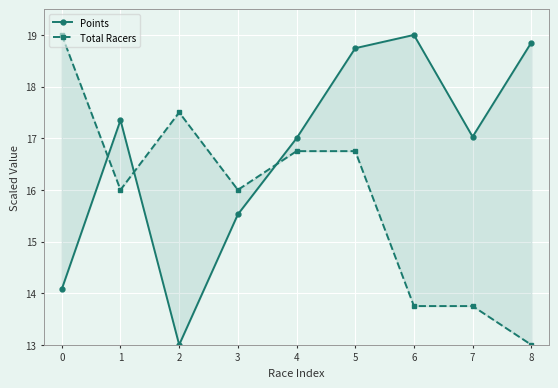

The Points series shows 15.5 at 3. True or false?

True